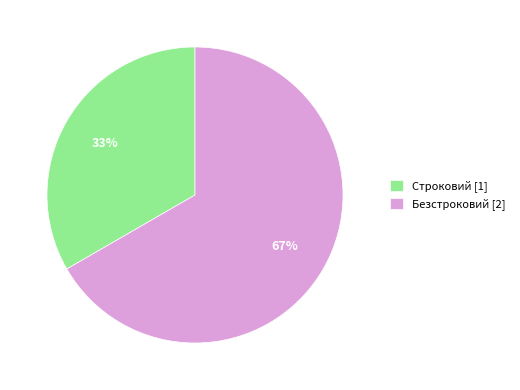

Does any single category account for the majority?

Yes